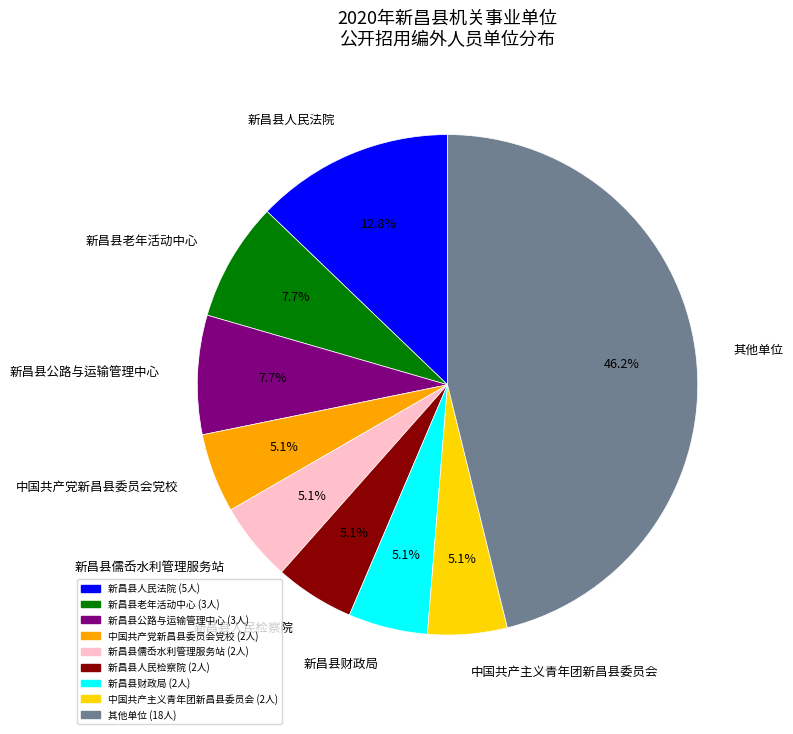

Approximately how many times larger is the value at 其他单位 compared to 新昌县公路与运输管理中心?

6.0